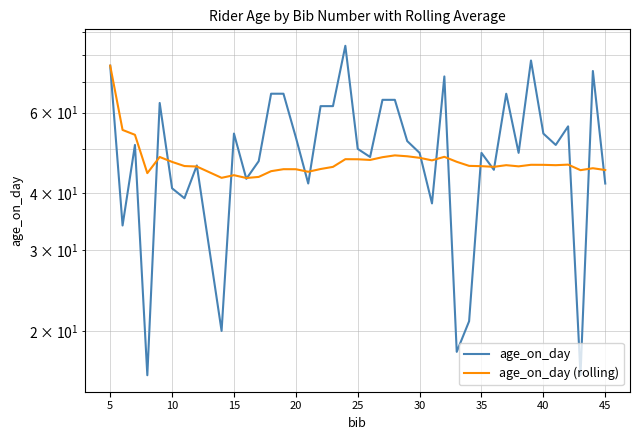

Does the chart have visible grid lines?

Yes